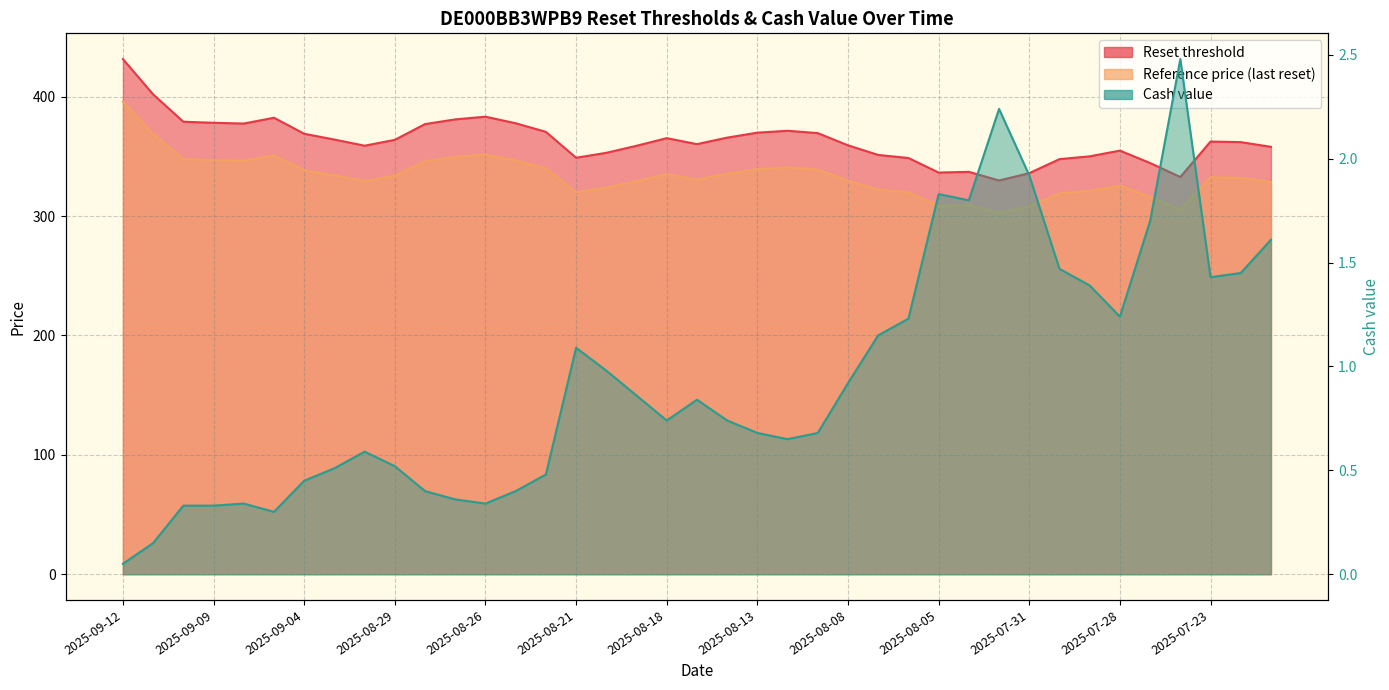

What is the label of the 2nd point from the left?

2025-09-11